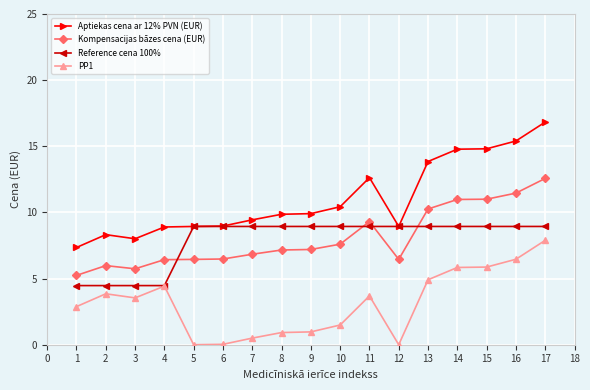

What is the greatest value displayed?

16.8